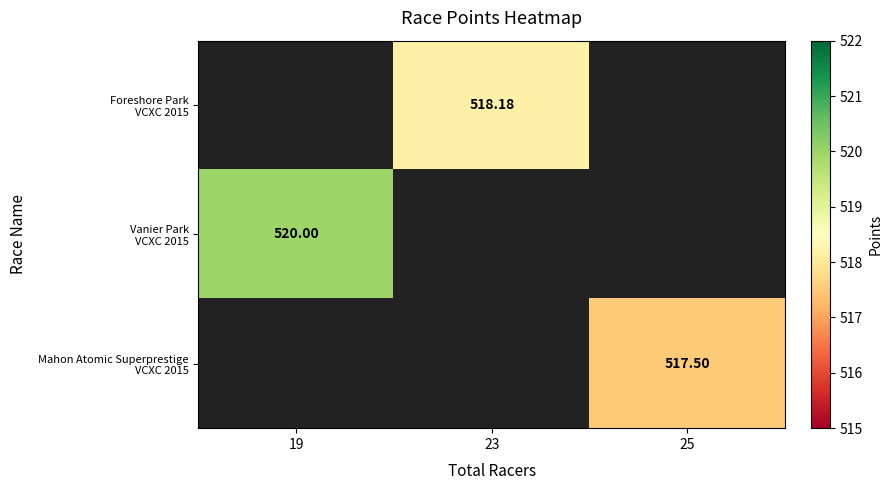

How many distinct data groups are displayed?

3